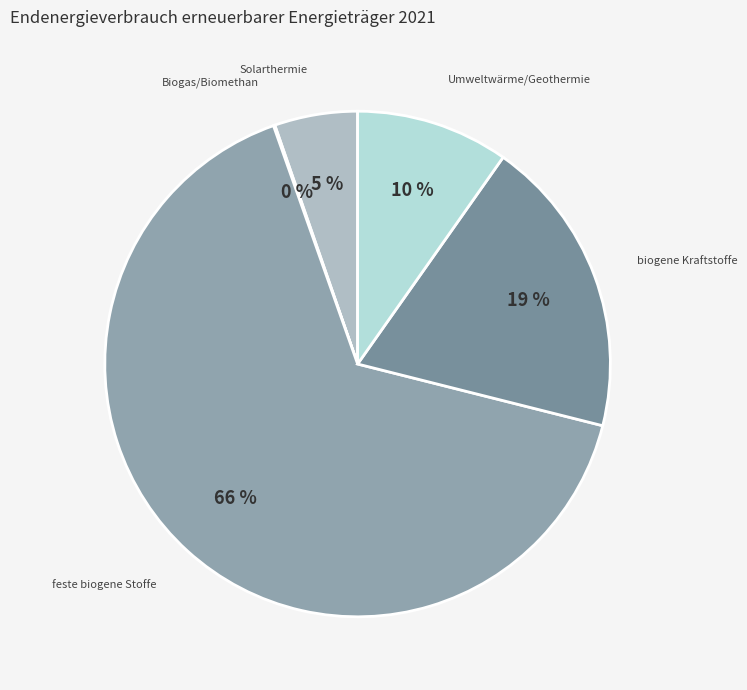

What is the majority slice?

feste biogene Stoffe